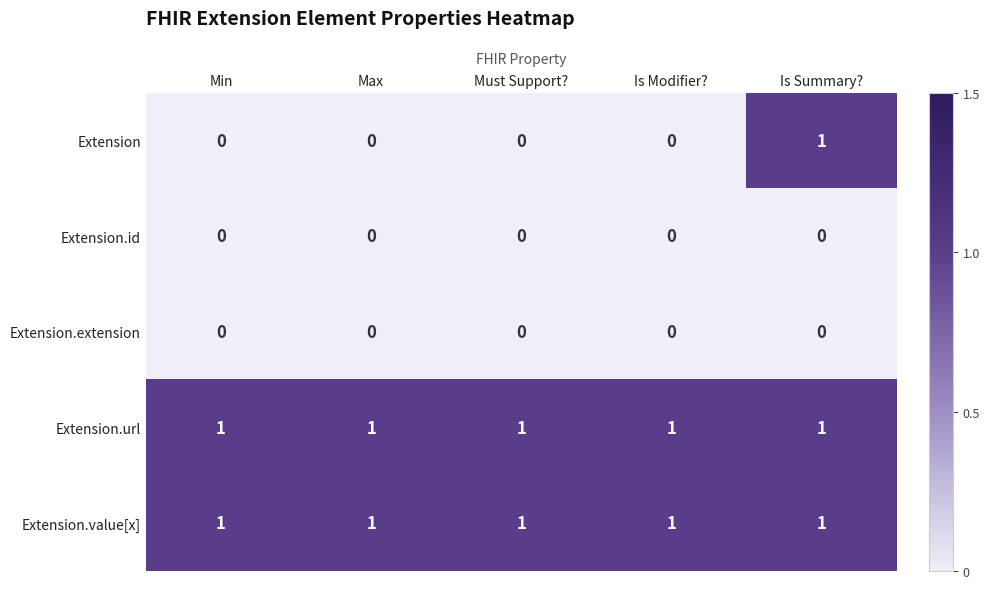

At how many categories does at least one series exceed 0?

5